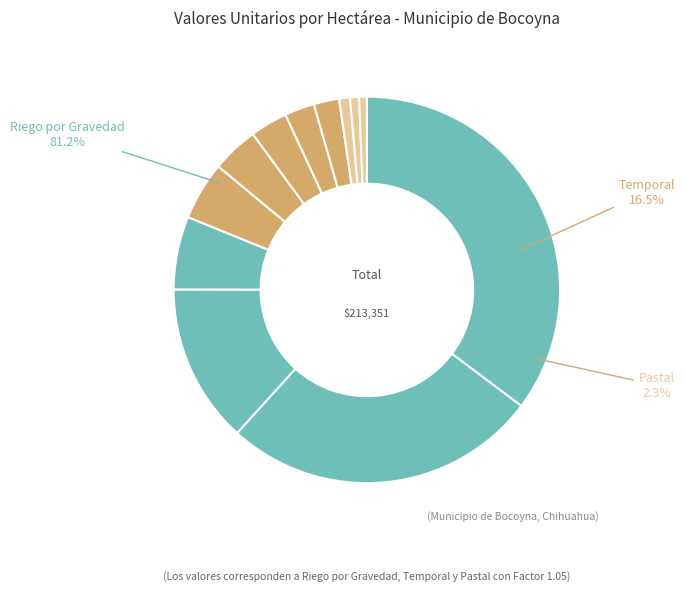

Rank the categories by value from highest to lowest.

Riego por Gravedad 1, Riego por Gravedad 2, Riego por Gravedad 3, Riego por Gravedad 4, Temporal 1, Temporal 2, Temporal 3, Temporal 4, Temporal 5, Pastal 1, Pastal 2, Pastal 3